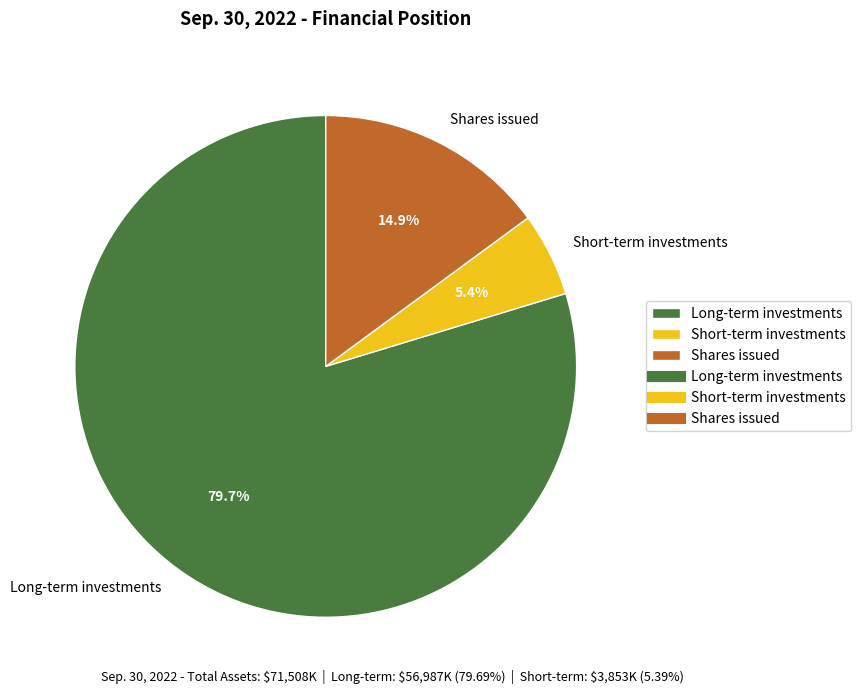

Count the number of slices in the pie.

3